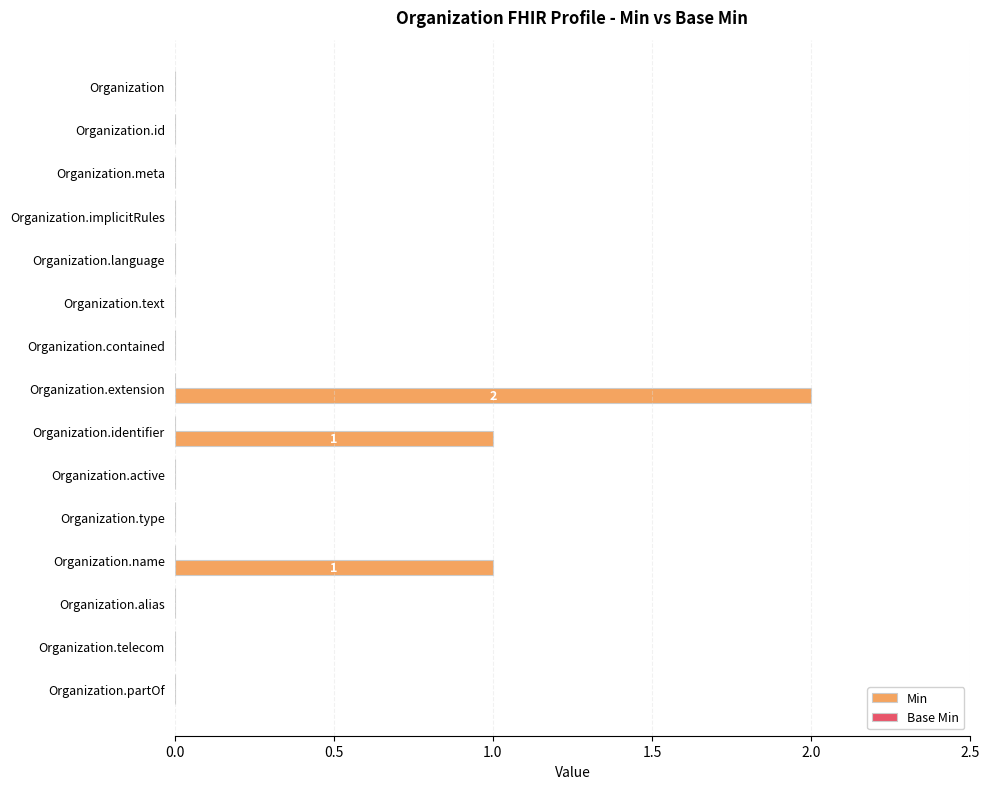

Which category has the highest value across all series?

Organization.extension